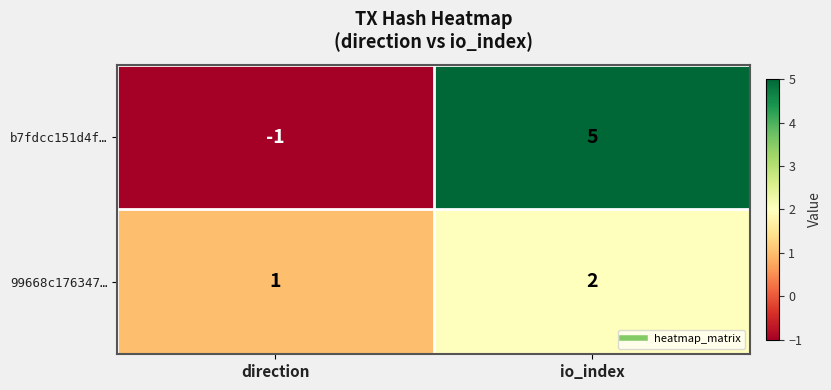

What is the difference between the highest and lowest values at io_index?

3